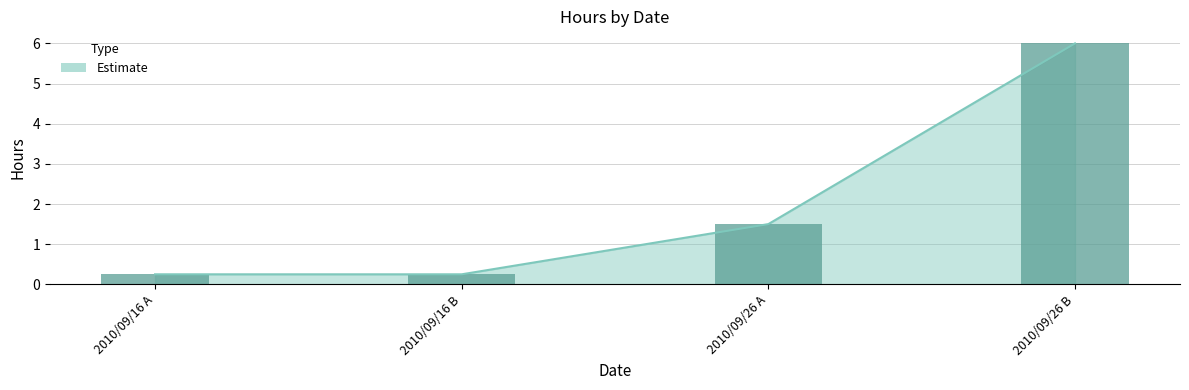

What is the difference between the values at 2010/09/26 A and 2010/09/26 B?

4.5